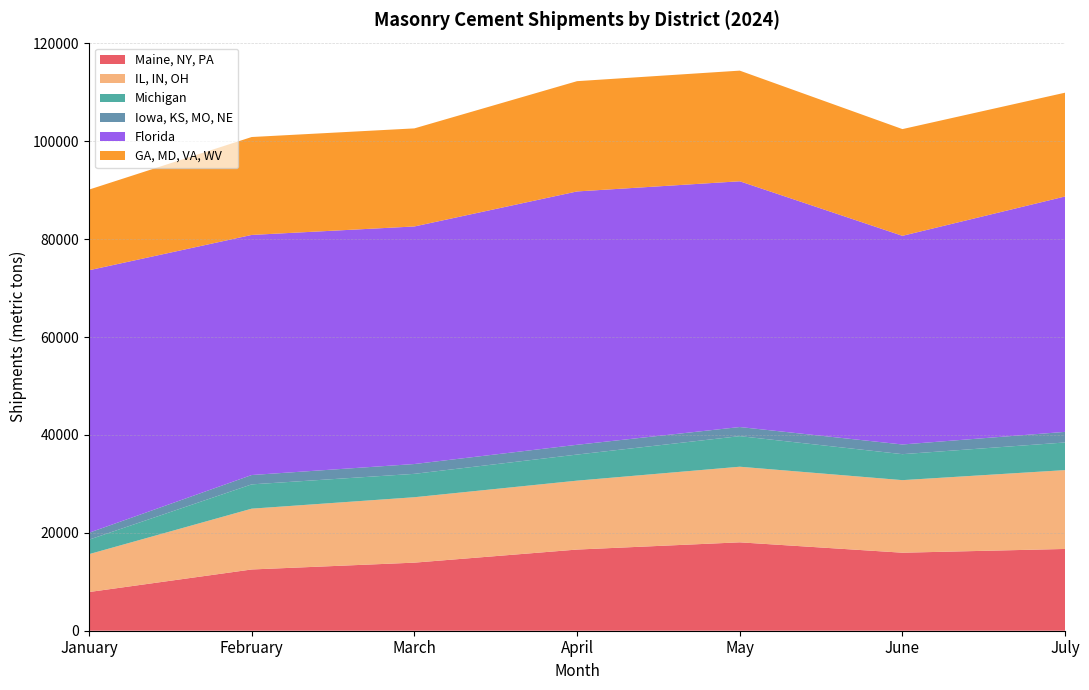

Reading left to right, transcribe all the data shown in this chart.

Maine, NY, PA: 7901	12512	13907	16580	18058	15936	16703
IL, IN, OH: 7737	12422	13363	14076	15443	14824	16108
Michigan: 2959	4962	4778	5330	6249	5306	5647
Iowa, KS, MO, NE: 1412	1910	2005	1997	1859	1979	2165
Florida: 53624	49044	48528	51752	50202	42624	48086
GA, MD, VA, WV: 16477	20003	20035	22527	22604	21801	21202